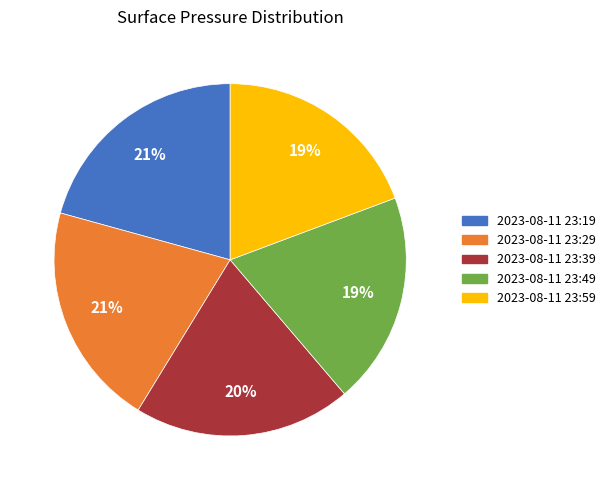

Is the sum of 2023-08-11 23:39 and 2023-08-11 23:49 greater than half?

No